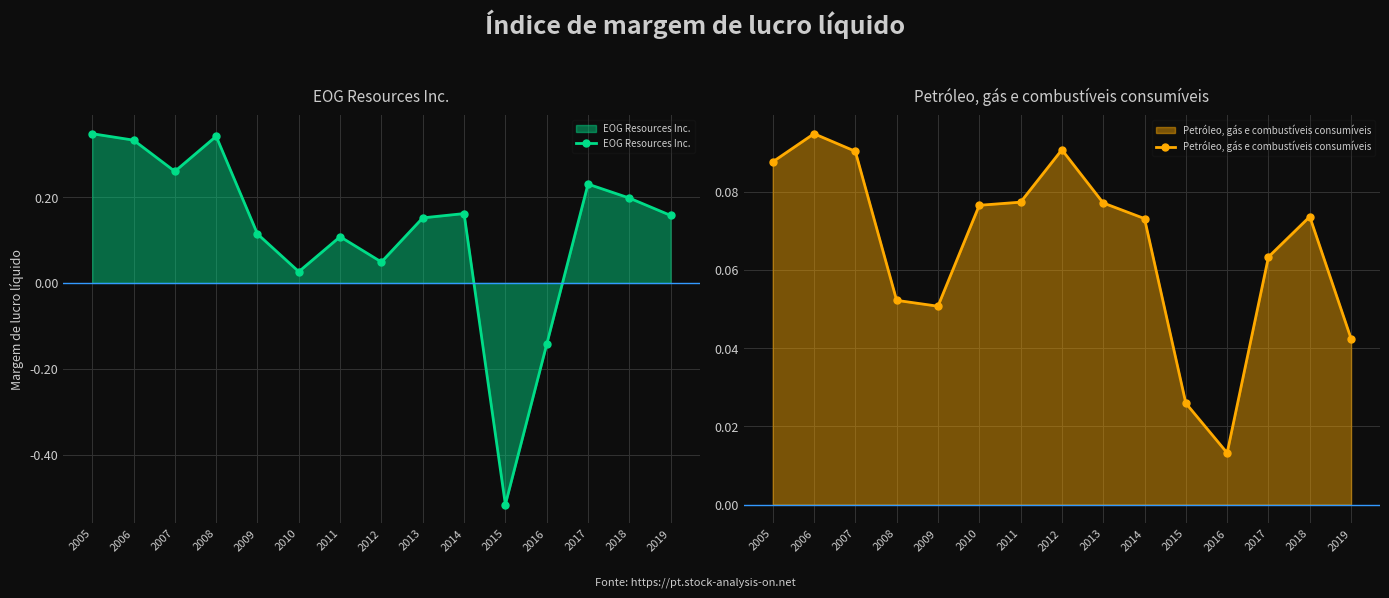

Count the number of data series in this chart.

2